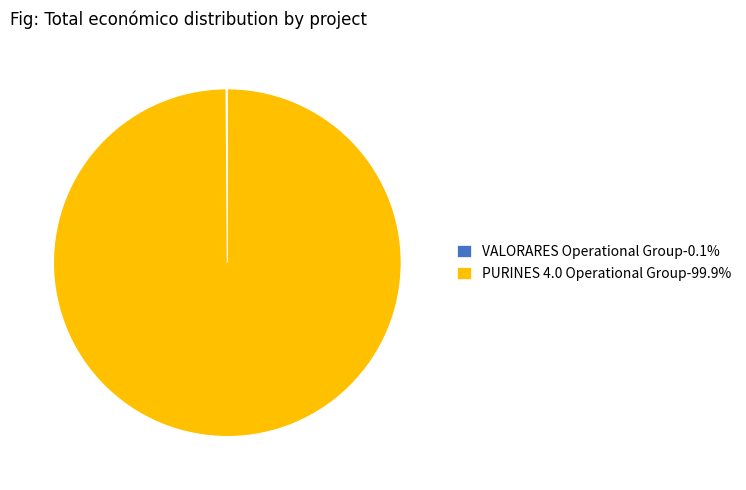

Does any single category account for the majority?

Yes